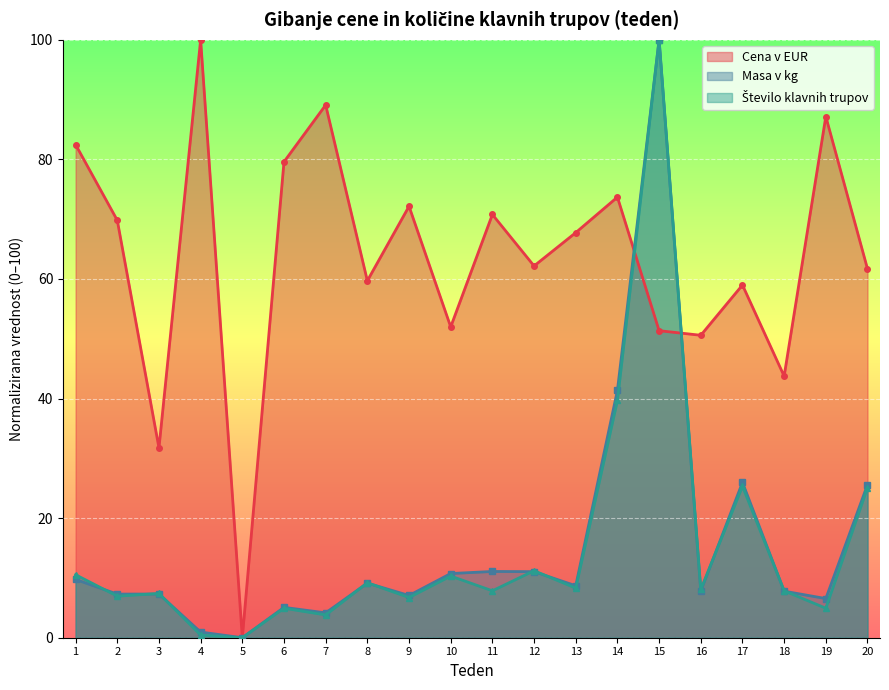

At how many categories does at least one series exceed 49?

17